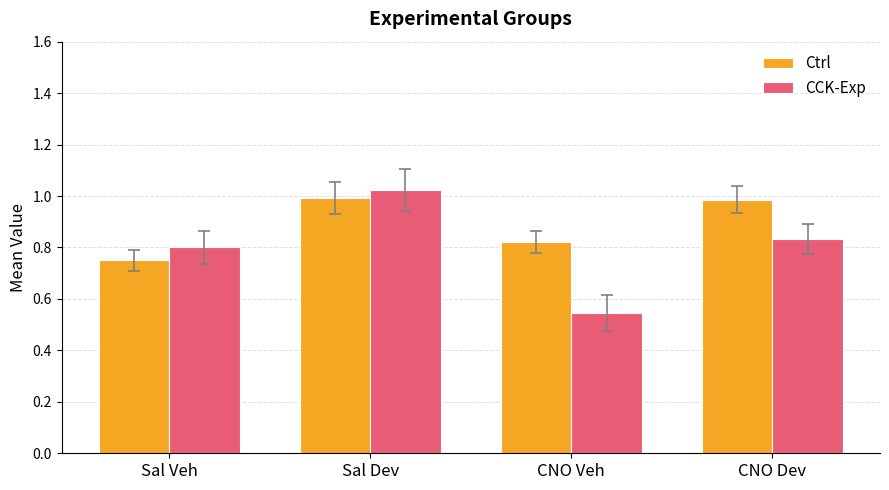

At how many categories does at least one series exceed 0?

4